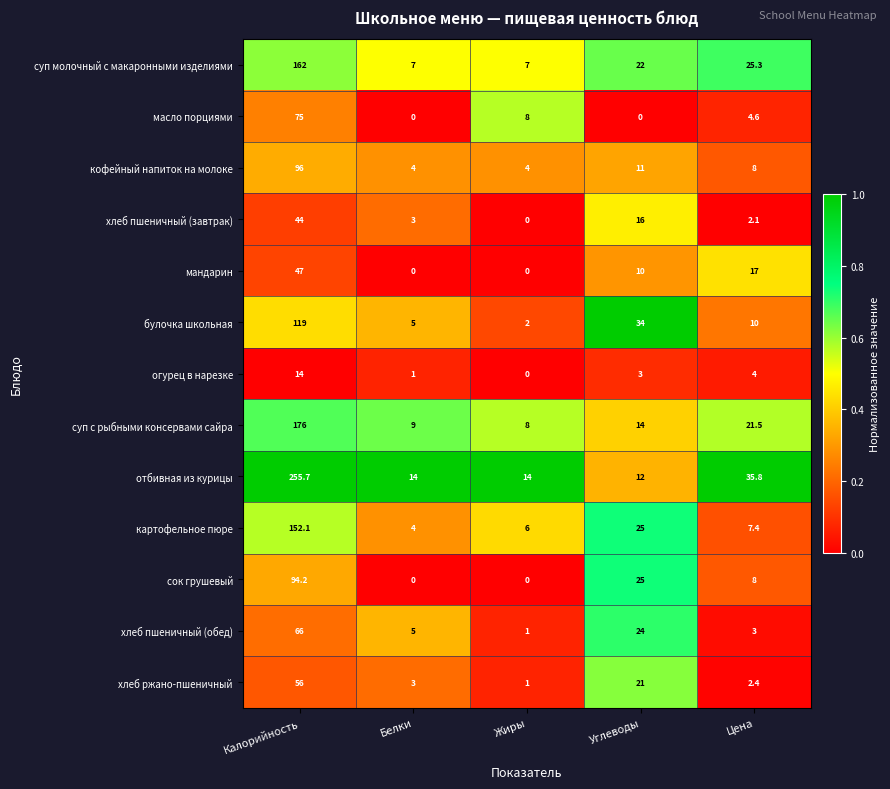

Which series has the largest total across all categories?

отбивная из курицы